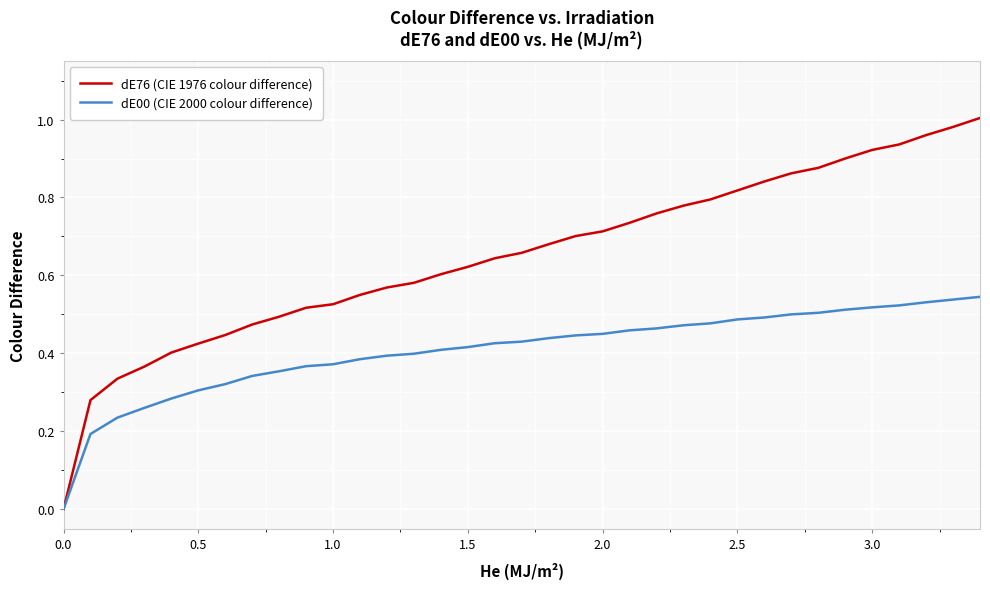

Which series has the largest total across all categories?

dE76 (CIE 1976 colour difference)